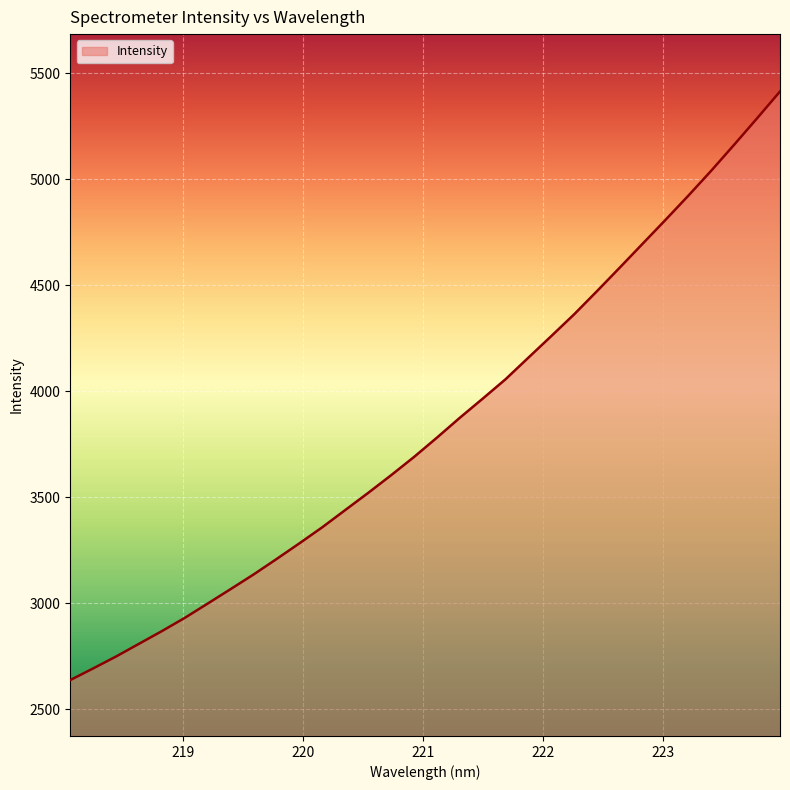

How many values are below 3780?

16